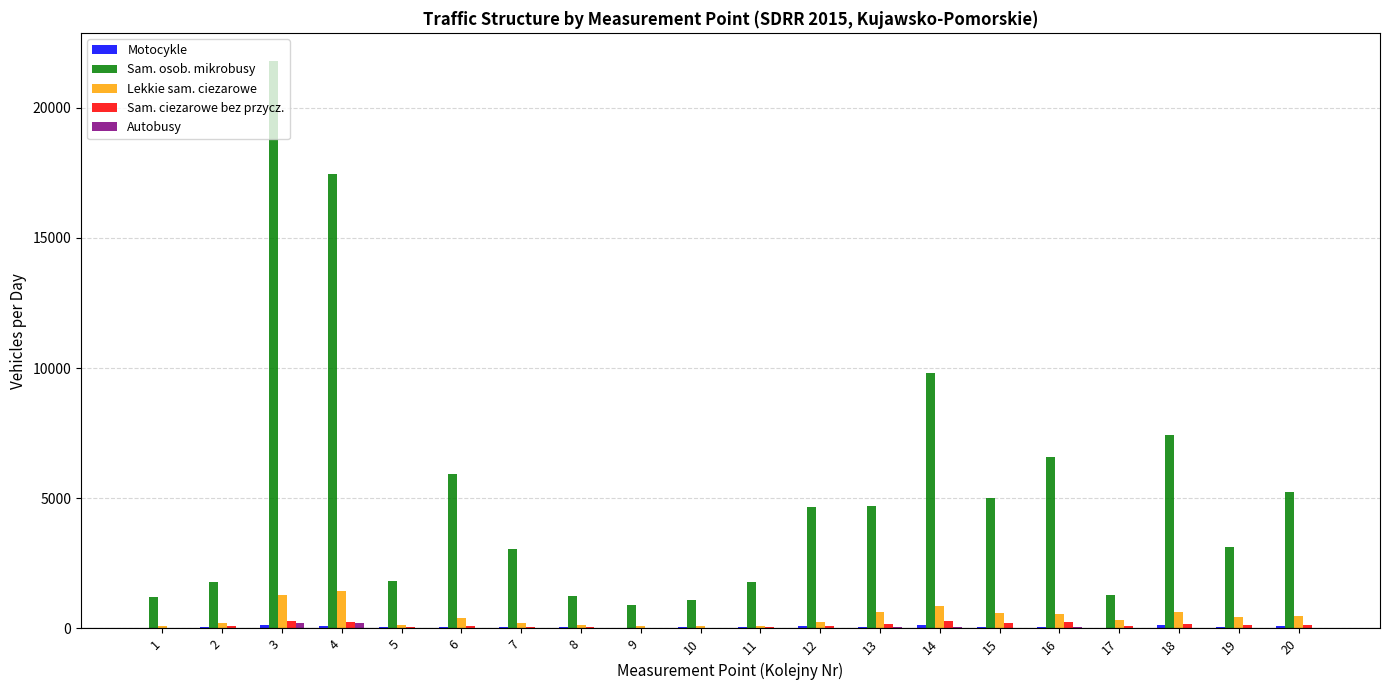

What is the sum of all Lekkie sam. ciezarowe values?

8979